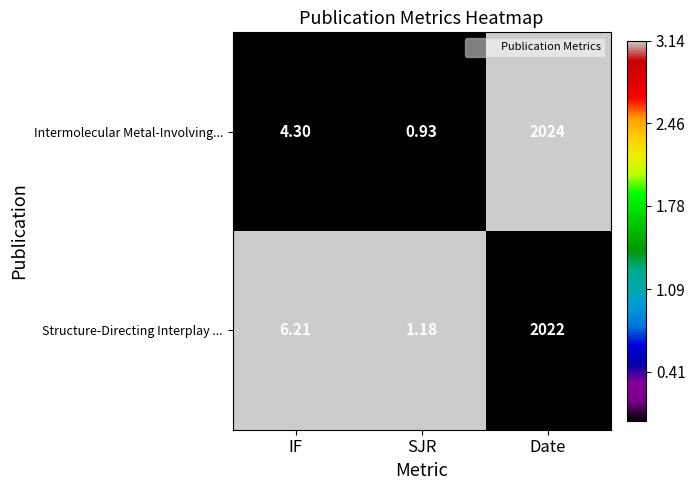

Which category has the lowest value in the Structure-Directing Interplay ... series?

SJR